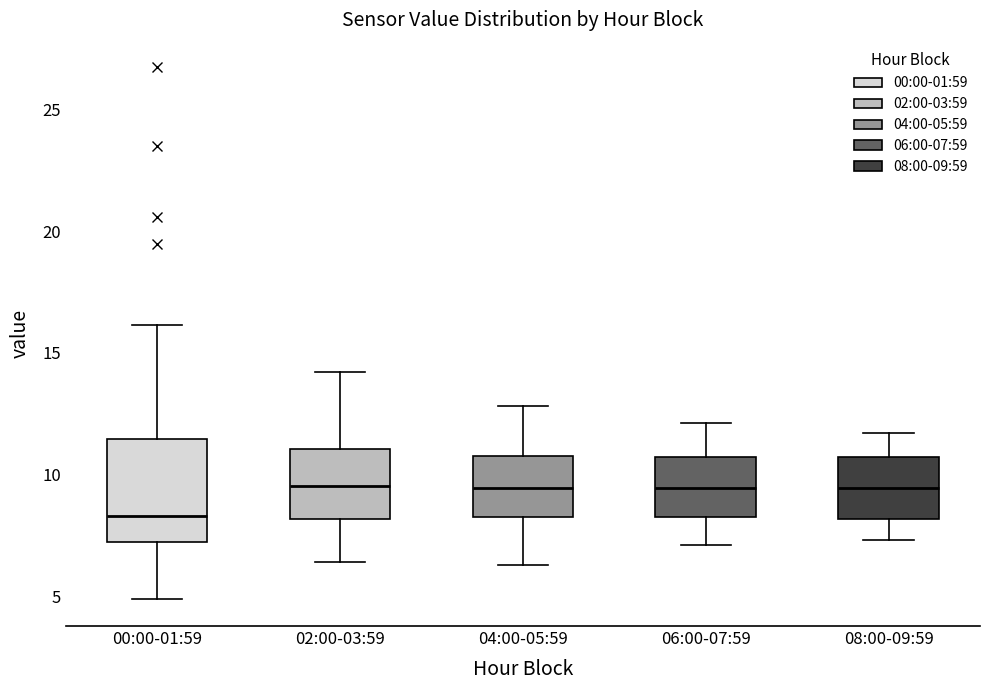

Which box's median line is the lowest?

00:00-01:59